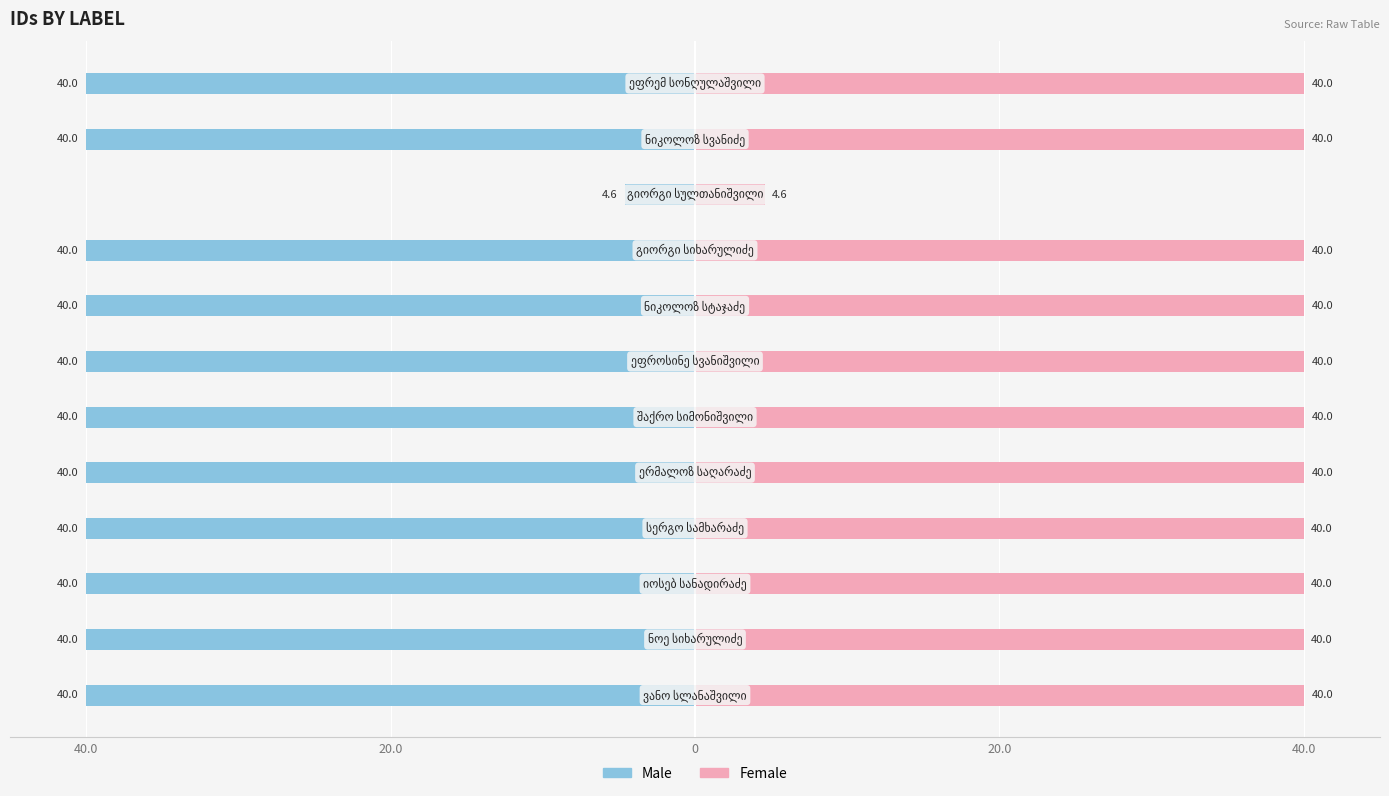

Is the value of Male at 7 greater than the value of Female at 40.0?

No